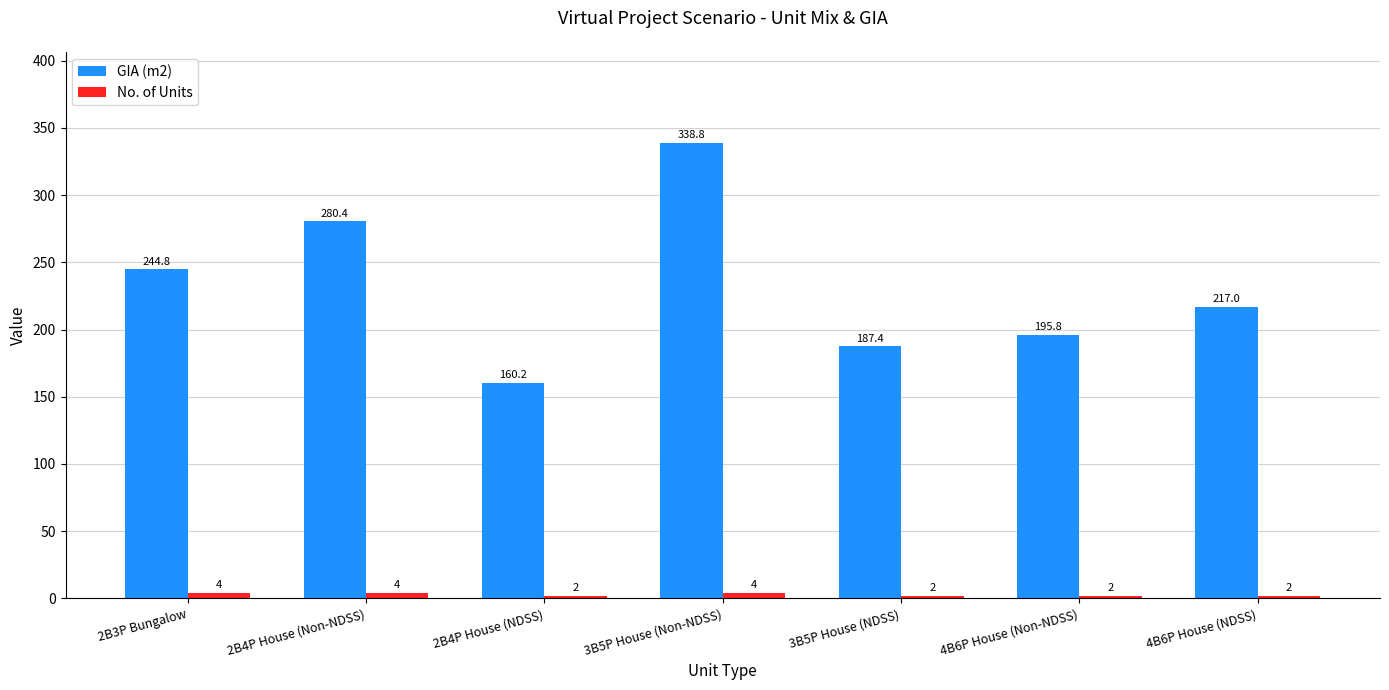

Which series has the widest spread of values?

GIA (m2)